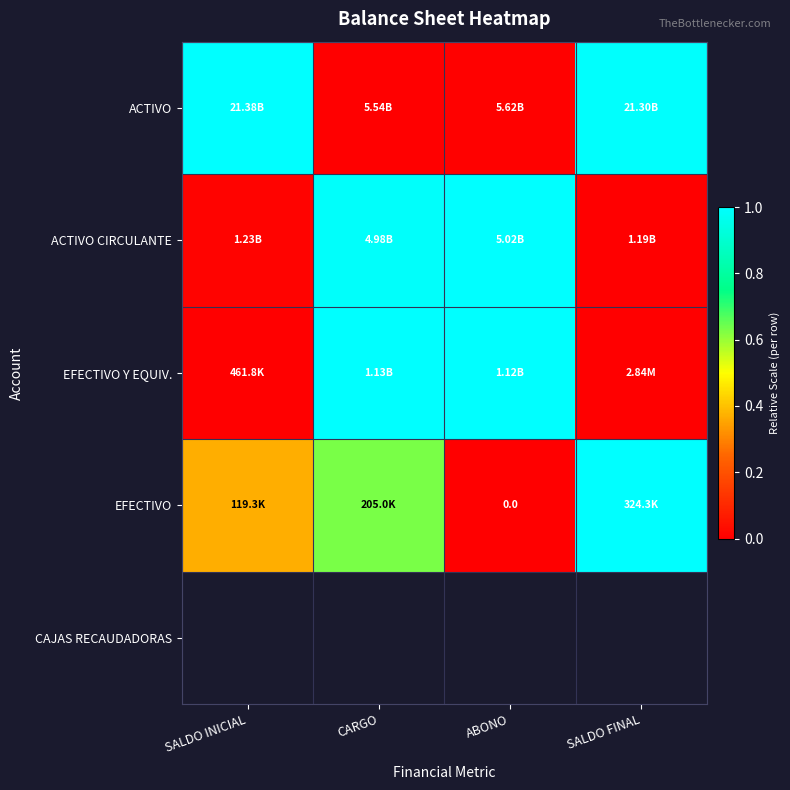

Which series has the largest total across all categories?

ACTIVO